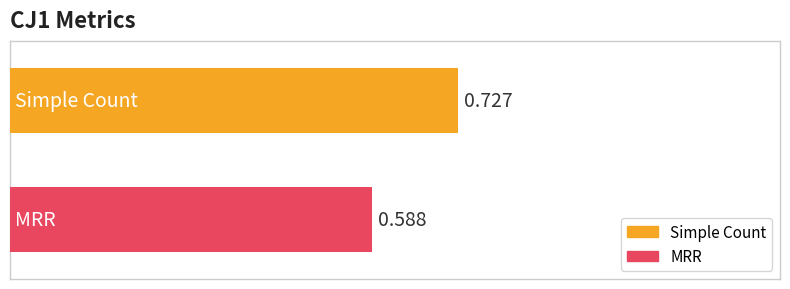

Which series has the largest range (max minus min)?

Simple Count